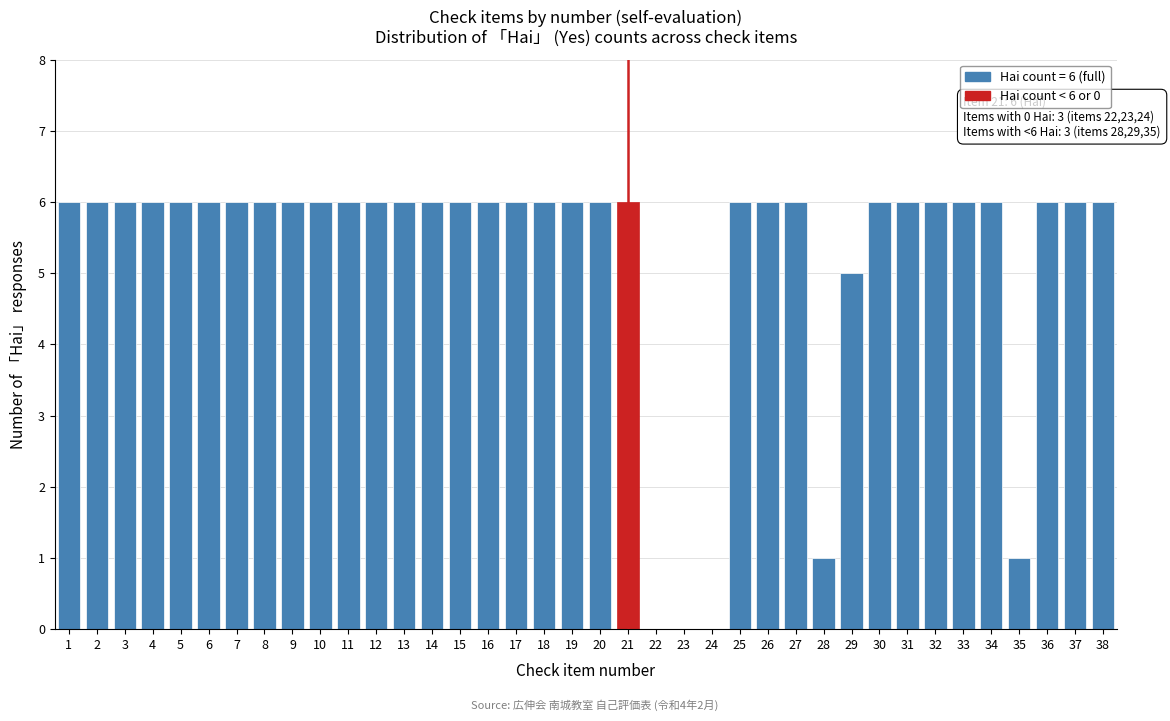

What value does the data have at 7?

6